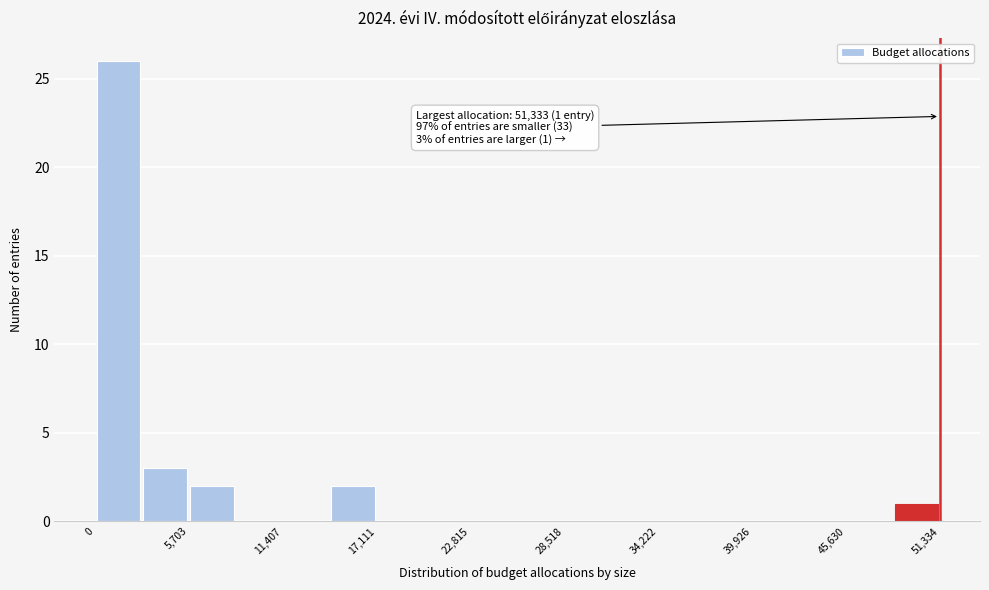

Read against the x-axis, roughly where is the centre of the tallest bar?

1000